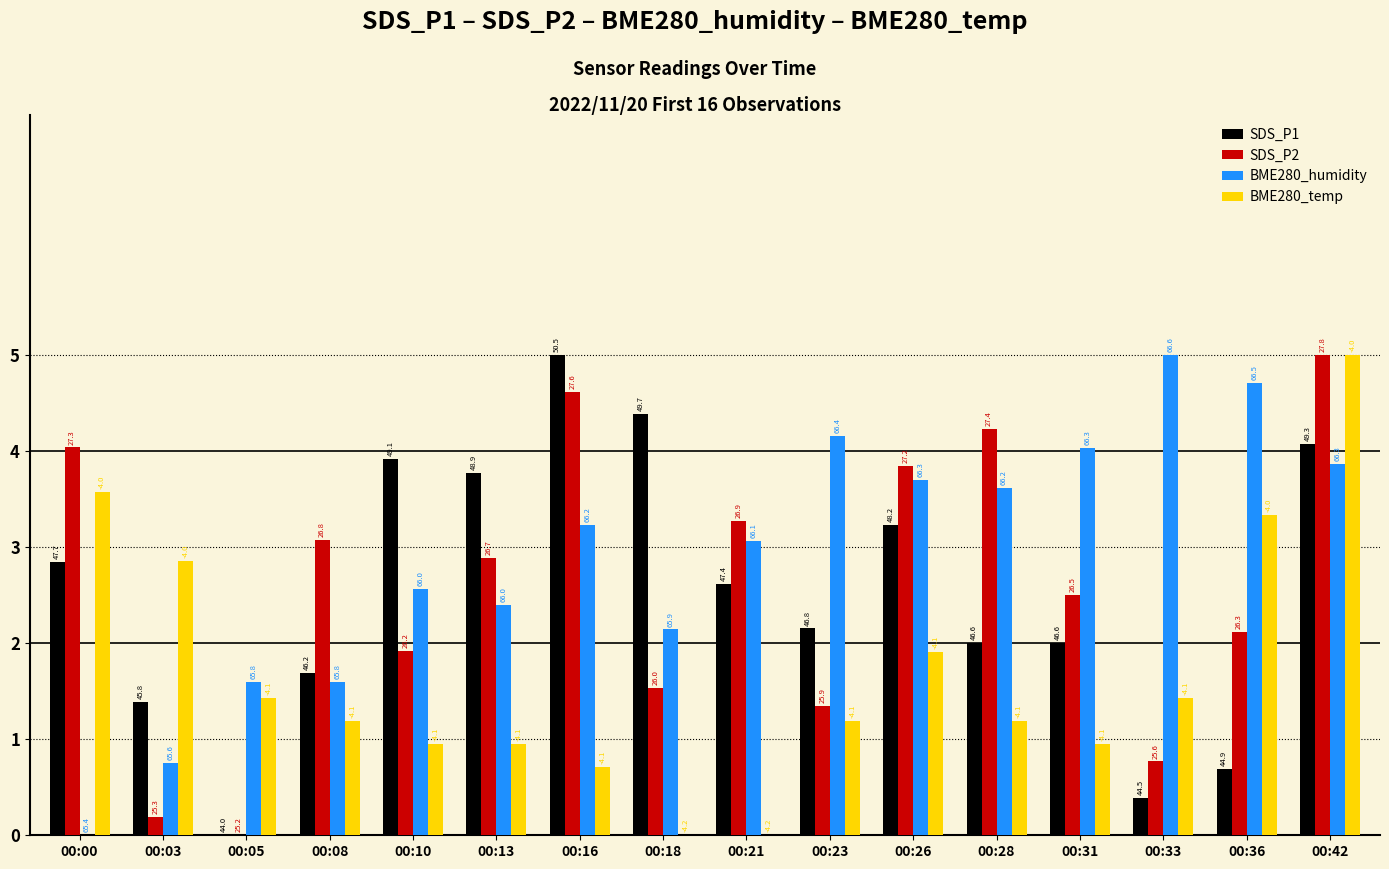

What is the difference between the SDS_P2 values at 00:31 and 00:13?

0.4